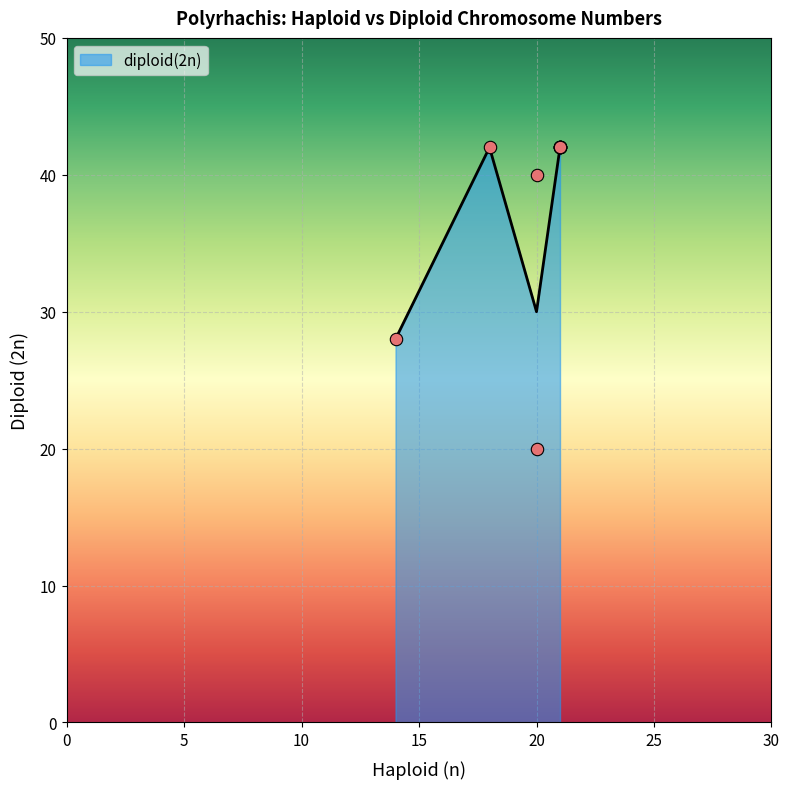

Which has a higher value, 18 or 14?

18